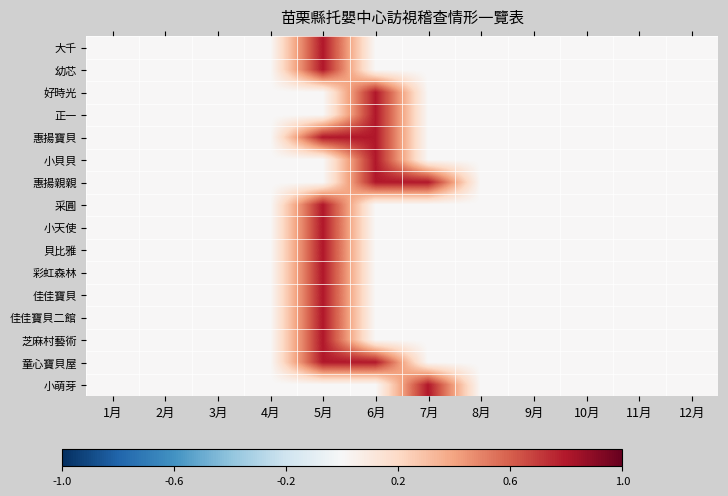

Reading right to left, transcribe all the data shown in this chart.

大千: 12月=0.0	11月=0.0	10月=0.0	9月=0.0	8月=0.0	7月=0.0	6月=0.0	5月=0.8	4月=0.0	3月=0.0	2月=0.0	1月=0.0
幼芯: 12月=0.0	11月=0.0	10月=0.0	9月=0.0	8月=0.0	7月=0.0	6月=0.0	5月=0.8	4月=0.0	3月=0.0	2月=0.0	1月=0.0
好時光: 12月=0.0	11月=0.0	10月=0.0	9月=0.0	8月=0.0	7月=0.0	6月=0.8	5月=0.0	4月=0.0	3月=0.0	2月=0.0	1月=0.0
正一: 12月=0.0	11月=0.0	10月=0.0	9月=0.0	8月=0.0	7月=0.0	6月=0.8	5月=0.0	4月=0.0	3月=0.0	2月=0.0	1月=0.0
惠揚寶貝: 12月=0.0	11月=0.0	10月=0.0	9月=0.0	8月=0.0	7月=0.0	6月=0.8	5月=0.8	4月=0.0	3月=0.0	2月=0.0	1月=0.0
小貝貝: 12月=0.0	11月=0.0	10月=0.0	9月=0.0	8月=0.0	7月=0.0	6月=0.8	5月=0.0	4月=0.0	3月=0.0	2月=0.0	1月=0.0
惠揚親親: 12月=0.0	11月=0.0	10月=0.0	9月=0.0	8月=0.0	7月=0.8	6月=0.8	5月=0.0	4月=0.0	3月=0.0	2月=0.0	1月=0.0
采圓: 12月=0.0	11月=0.0	10月=0.0	9月=0.0	8月=0.0	7月=0.0	6月=0.0	5月=0.8	4月=0.0	3月=0.0	2月=0.0	1月=0.0
小天使: 12月=0.0	11月=0.0	10月=0.0	9月=0.0	8月=0.0	7月=0.0	6月=0.0	5月=0.8	4月=0.0	3月=0.0	2月=0.0	1月=0.0
貝比雅: 12月=0.0	11月=0.0	10月=0.0	9月=0.0	8月=0.0	7月=0.0	6月=0.0	5月=0.8	4月=0.0	3月=0.0	2月=0.0	1月=0.0
彩虹森林: 12月=0.0	11月=0.0	10月=0.0	9月=0.0	8月=0.0	7月=0.0	6月=0.0	5月=0.8	4月=0.0	3月=0.0	2月=0.0	1月=0.0
佳佳寶貝: 12月=0.0	11月=0.0	10月=0.0	9月=0.0	8月=0.0	7月=0.0	6月=0.0	5月=0.8	4月=0.0	3月=0.0	2月=0.0	1月=0.0
佳佳寶貝二館: 12月=0.0	11月=0.0	10月=0.0	9月=0.0	8月=0.0	7月=0.0	6月=0.0	5月=0.8	4月=0.0	3月=0.0	2月=0.0	1月=0.0
芝麻村藝術: 12月=0.0	11月=0.0	10月=0.0	9月=0.0	8月=0.0	7月=0.0	6月=0.0	5月=0.8	4月=0.0	3月=0.0	2月=0.0	1月=0.0
童心寶貝屋: 12月=0.0	11月=0.0	10月=0.0	9月=0.0	8月=0.0	7月=0.0	6月=0.8	5月=0.8	4月=0.0	3月=0.0	2月=0.0	1月=0.0
小萌芽: 12月=0.0	11月=0.0	10月=0.0	9月=0.0	8月=0.0	7月=0.8	6月=0.0	5月=0.0	4月=0.0	3月=0.0	2月=0.0	1月=0.0